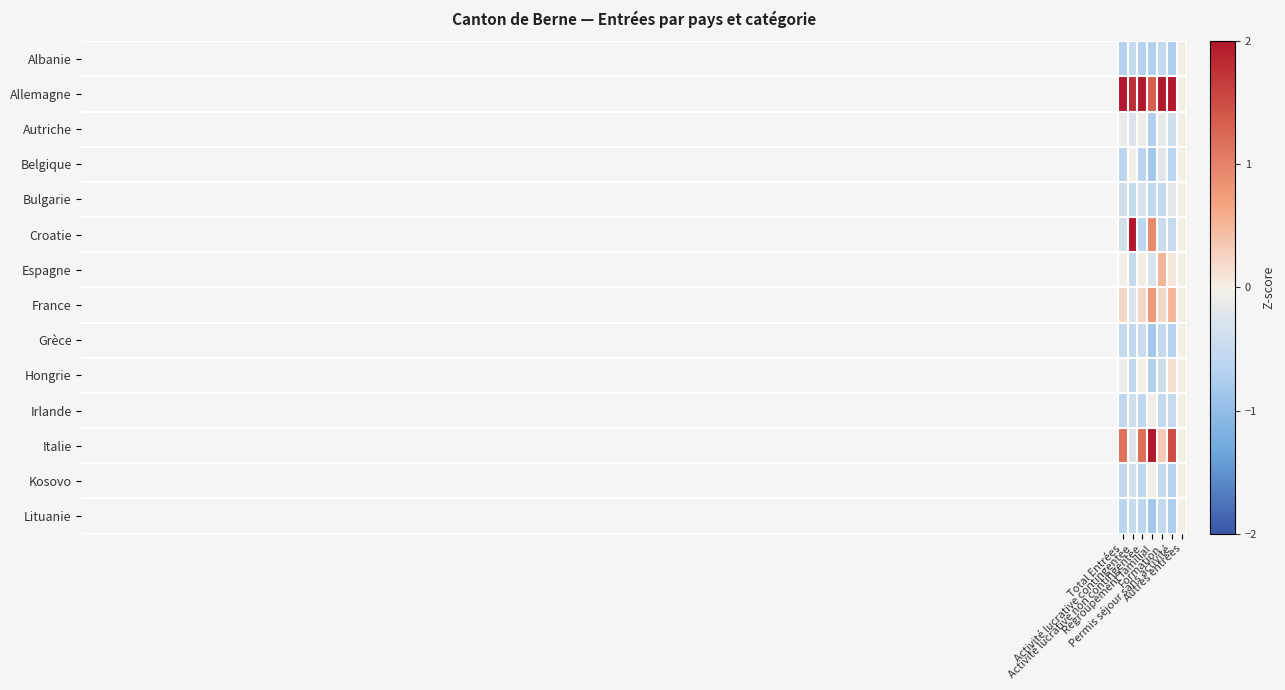

At which category is the sum across all series the highest?

Formation